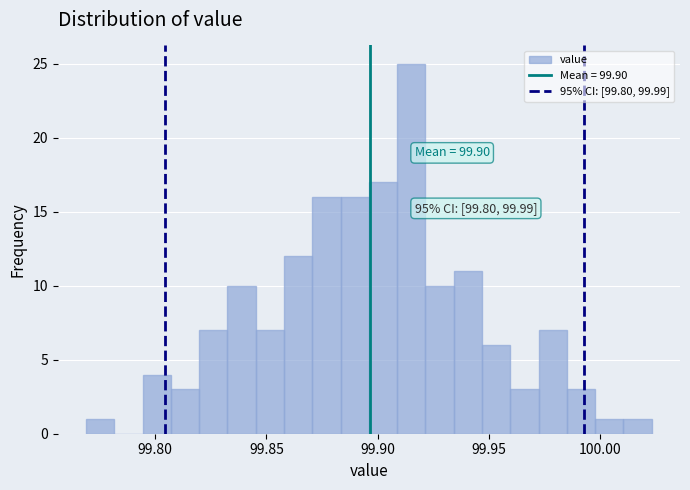

Read against the x-axis, roughly where is the centre of the tallest bar?

99.915